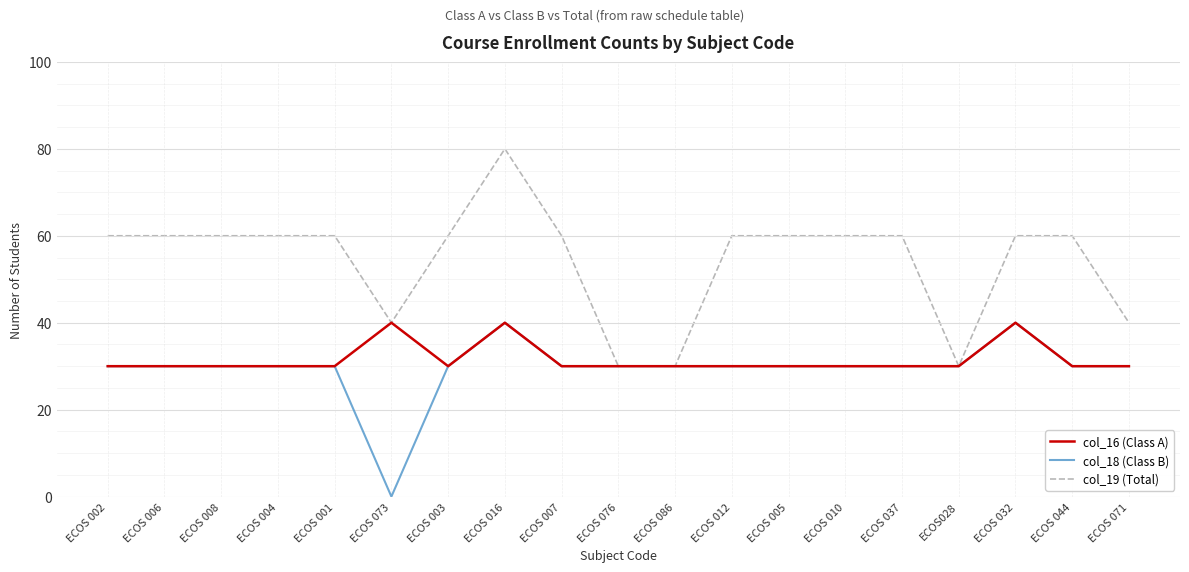

What value does the col_16 (Class A) series have at ECOS 005, to the nearest 10?

30